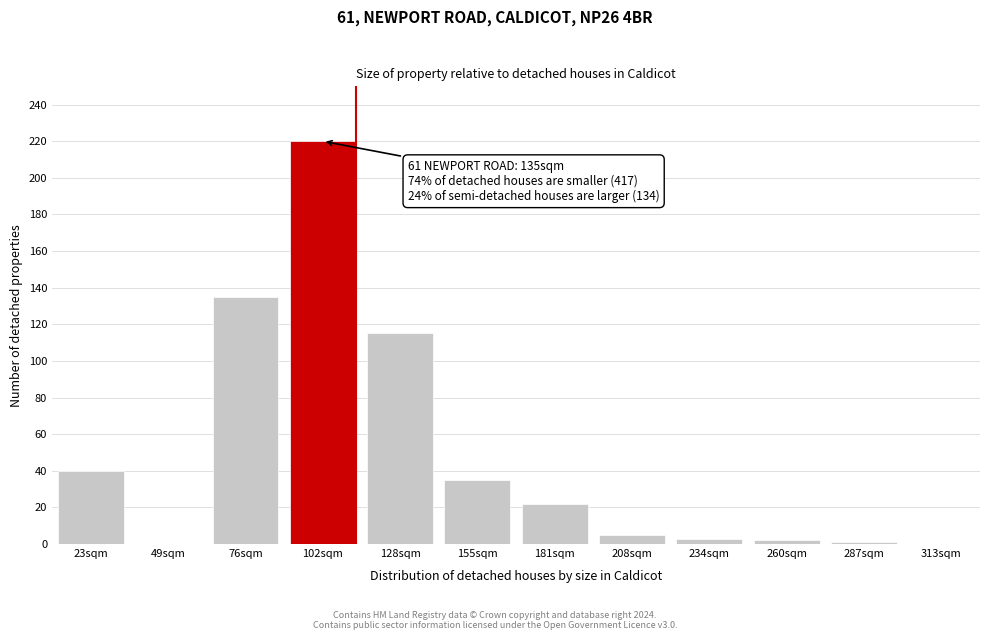

Reading left to right, what are all the values shown in this chart?

23sqm=40	49sqm=0	76sqm=135	102sqm=220	128sqm=115	155sqm=35	181sqm=22	208sqm=5	234sqm=3	260sqm=2	287sqm=1	313sqm=0